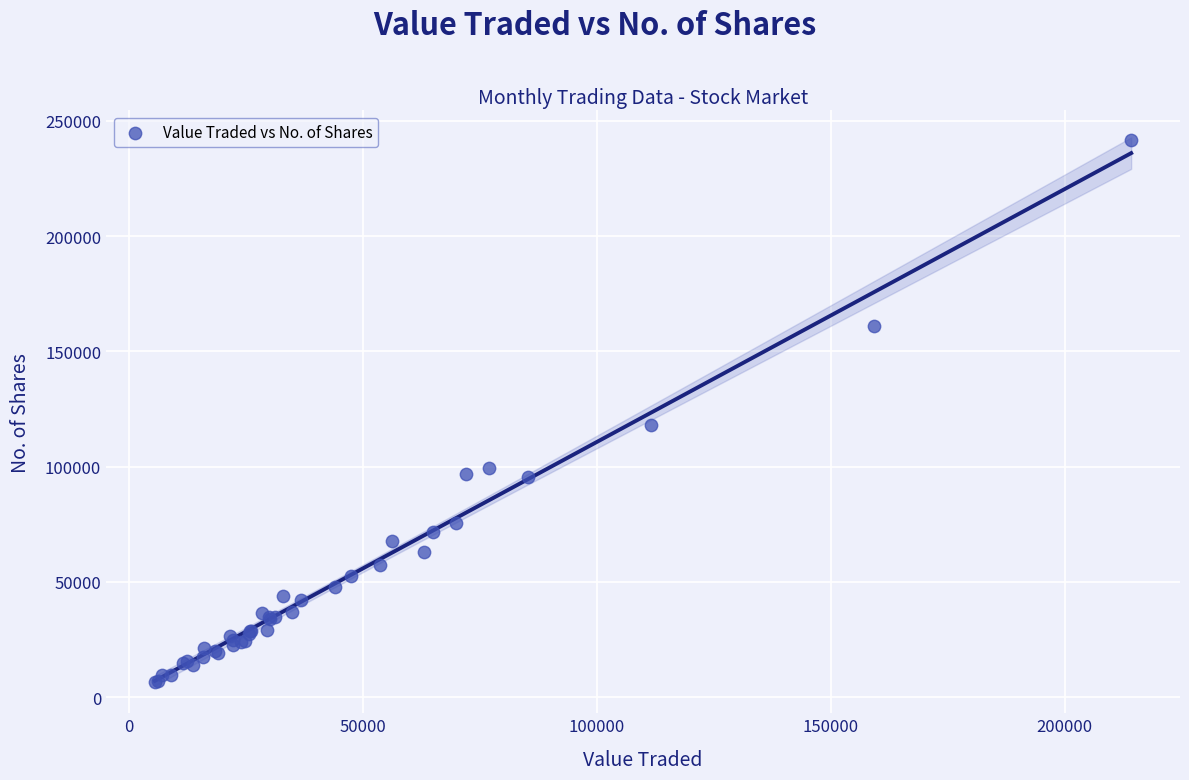

What Y value in the scatter plot is closest to 124303?

118180